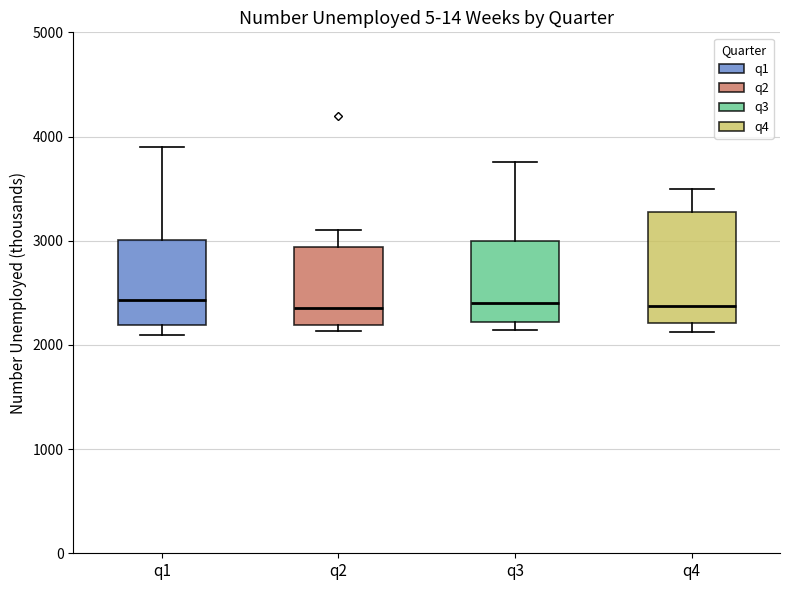

Reading left to right, transcribe this box plot: for each box, give where its median line is, the range the box spans, and where its two whiskers end, as read against the y-axis. The values are not printed on the chart, so give them approximately, as read against the axis.

q1: median 2400, box 2200 to 3000, whiskers 2100 to 3900
q2: median 2400, box 2200 to 2900, whiskers 2100 to 3100
q3: median 2400, box 2200 to 3000, whiskers 2100 to 3800
q4: median 2400, box 2200 to 3300, whiskers 2100 to 3500